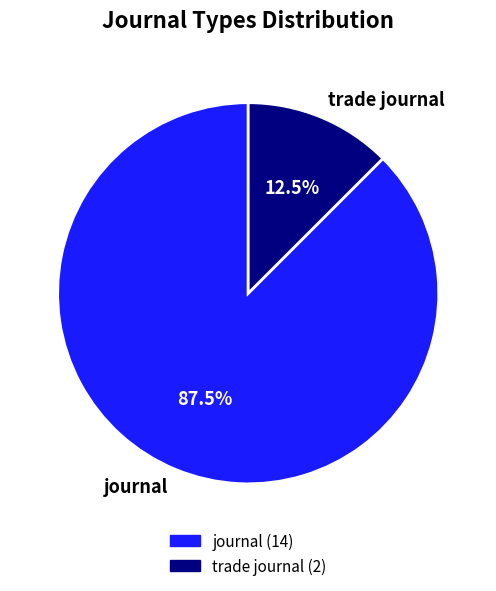

How many segments does this pie chart have?

2